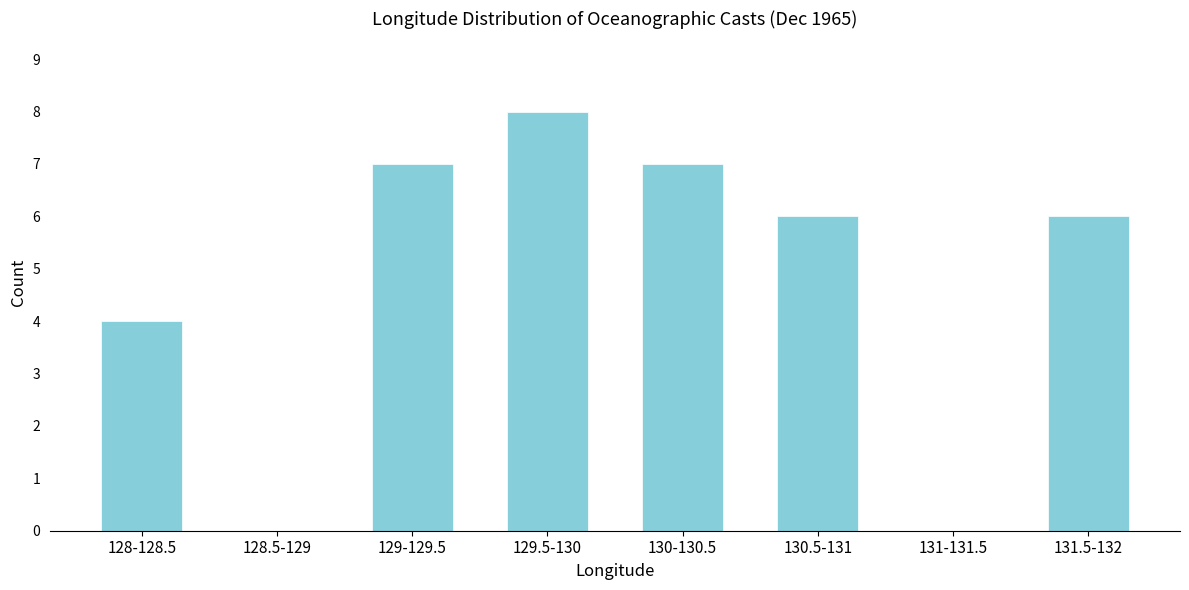

Reading right to left, extract all data points from this chart.

131.5-132=6	131-131.5=0	130.5-131=6	130-130.5=7	129.5-130=8	129-129.5=7	128.5-129=0	128-128.5=4